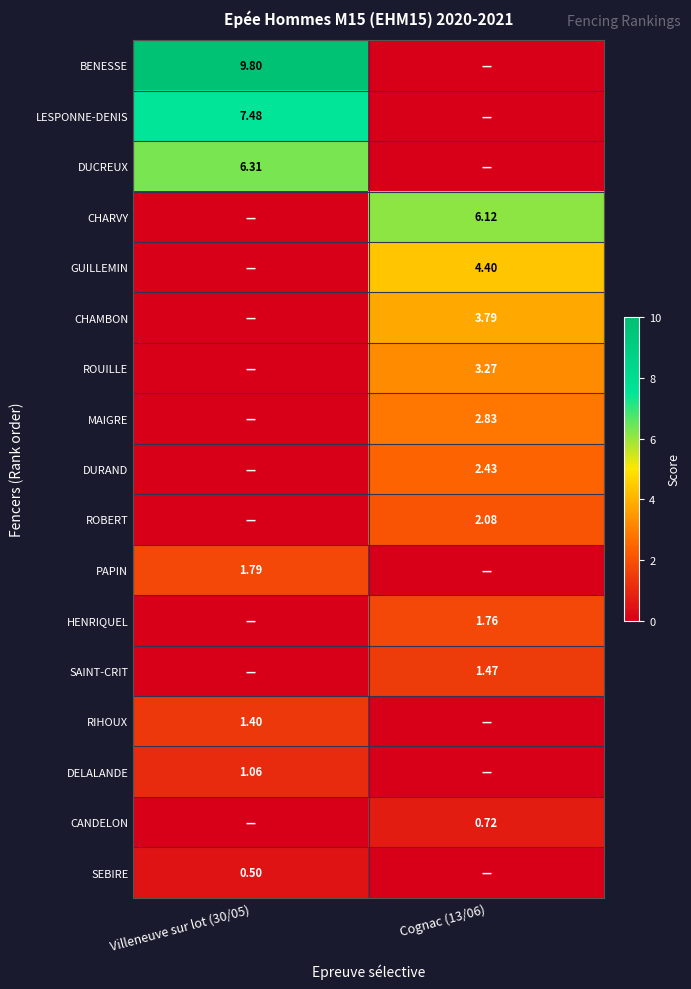

Count the number of data series in this chart.

17